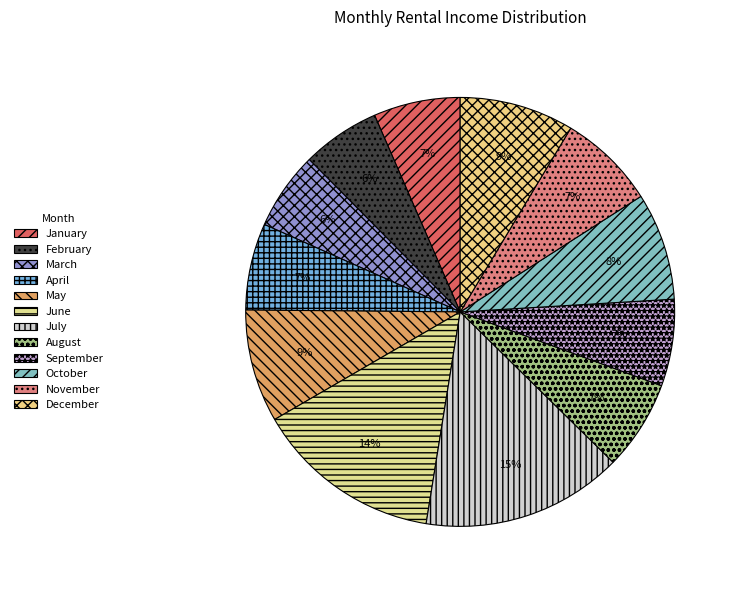

Does January represent more than half of the total?

No